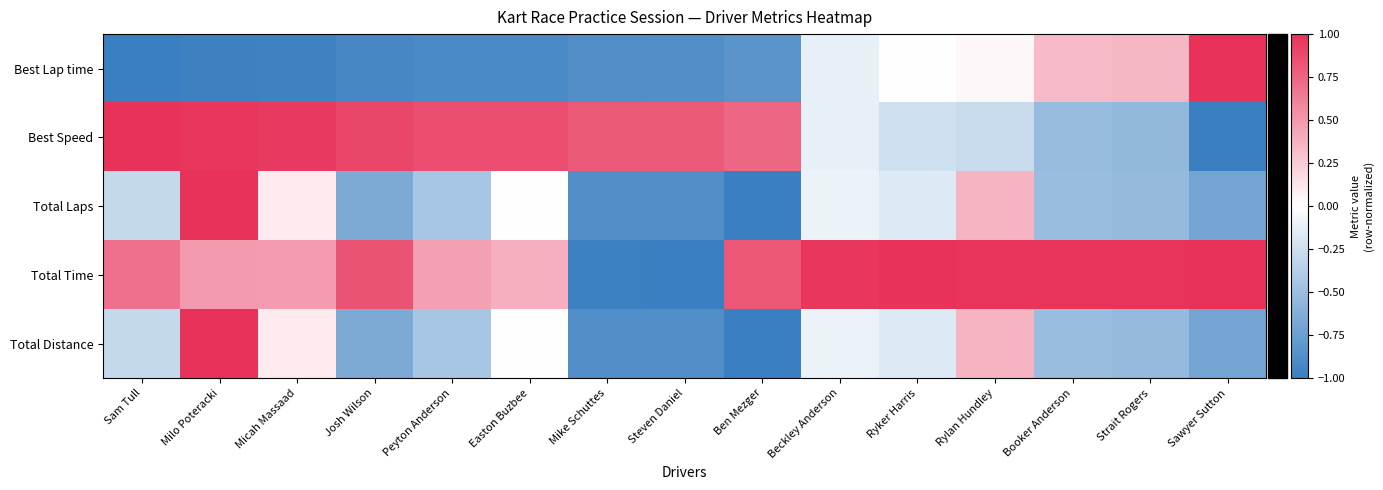

Which series has the largest total across all categories?

Total Time